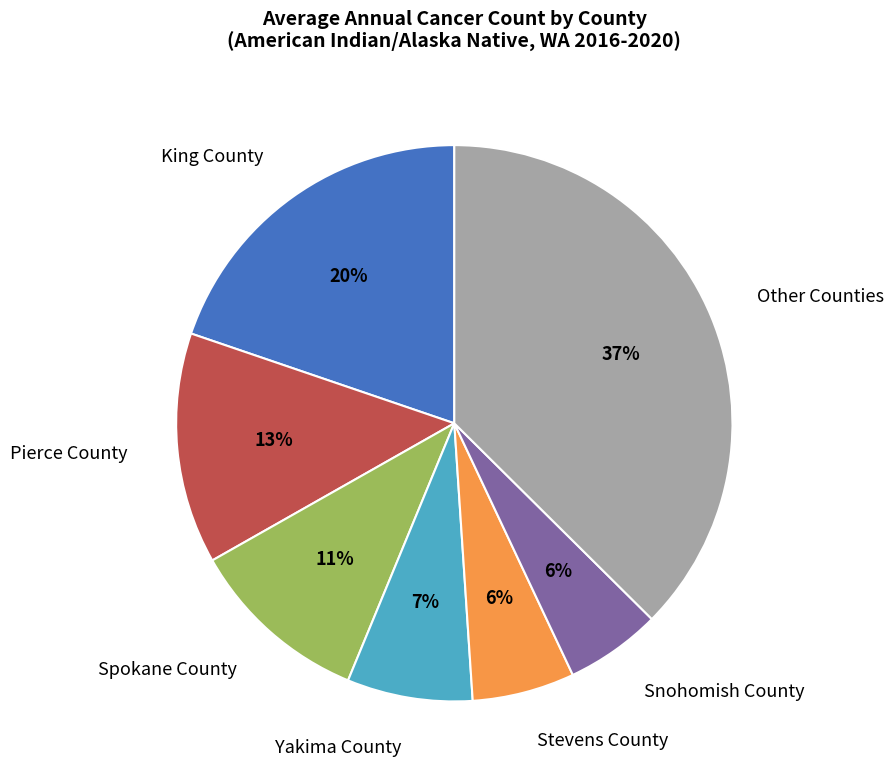

Is there any slice that represents more than half of the pie?

No